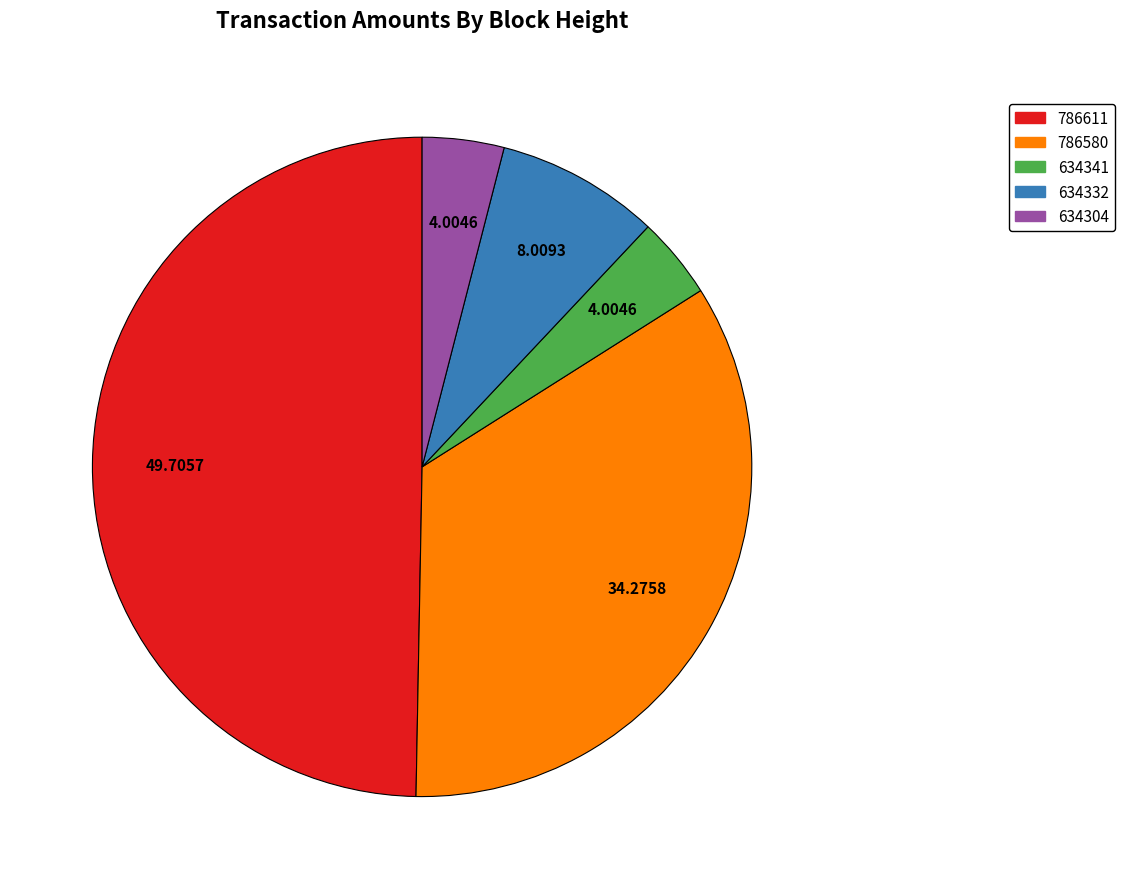

How many segments does this pie chart have?

5